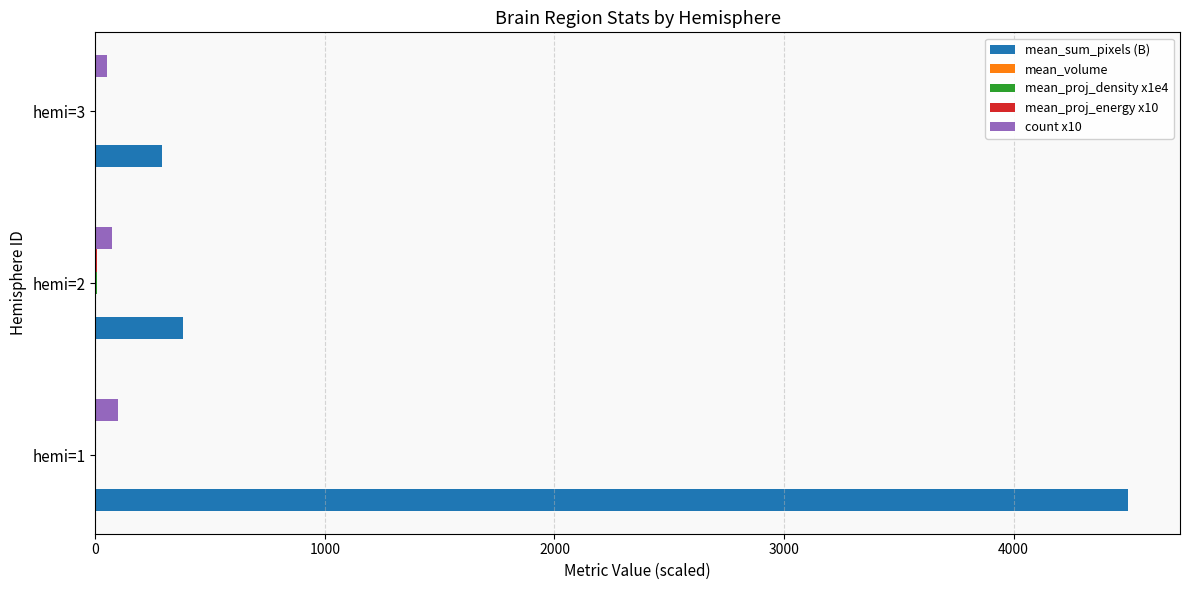

Which series has the largest total across all categories?

mean_sum_pixels (B)